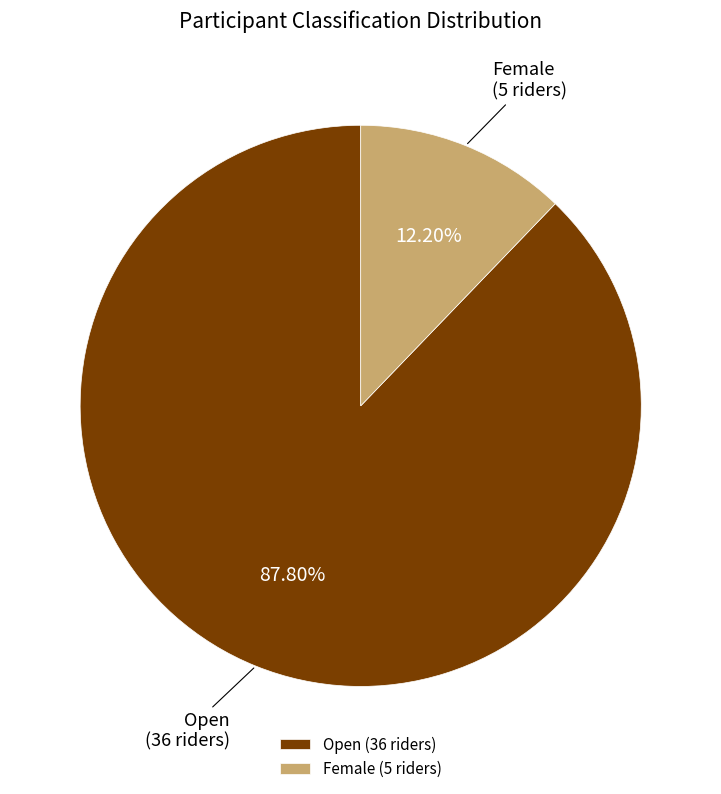

Combined, do Female (5 riders) and Open (36 riders) account for over 50%?

Yes